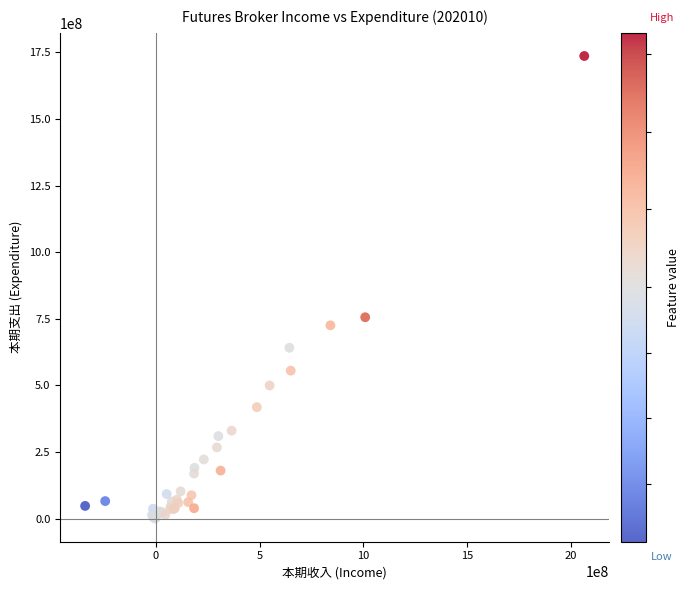

What Y value in the scatter plot is closest to 868286827?

755871042